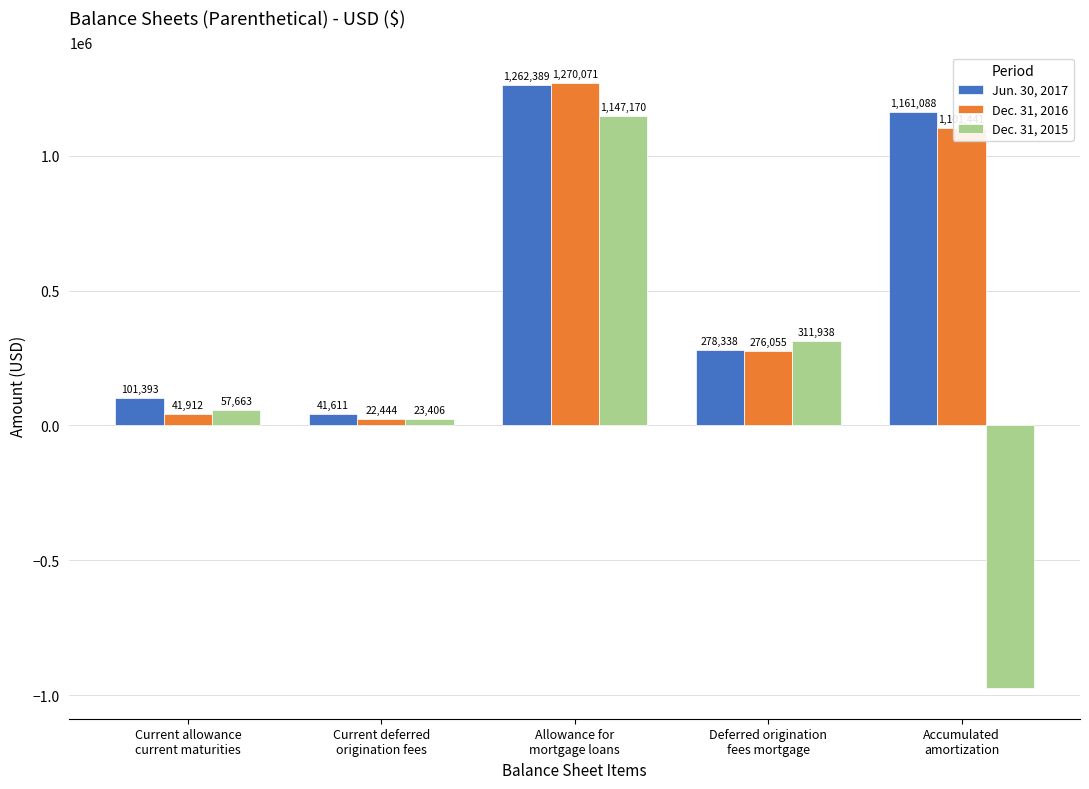

How many distinct data groups are displayed?

3